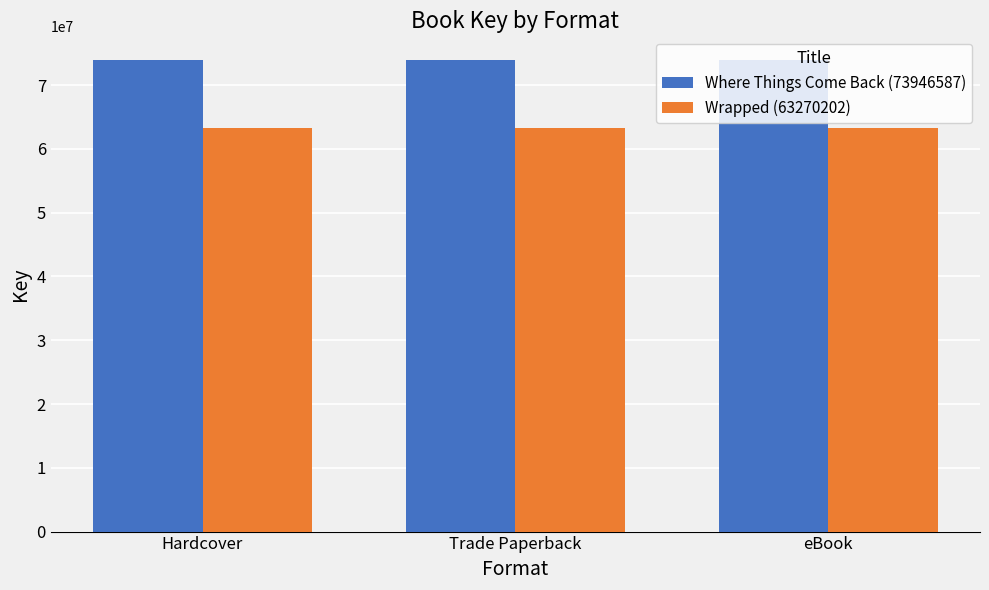

Reading left to right, what are all the values shown in this chart?

Where Things Come Back (73946587): Hardcover=73946587	Trade Paperback=73946587	eBook=73946587
Wrapped (63270202): Hardcover=63270202	Trade Paperback=63270202	eBook=63270202